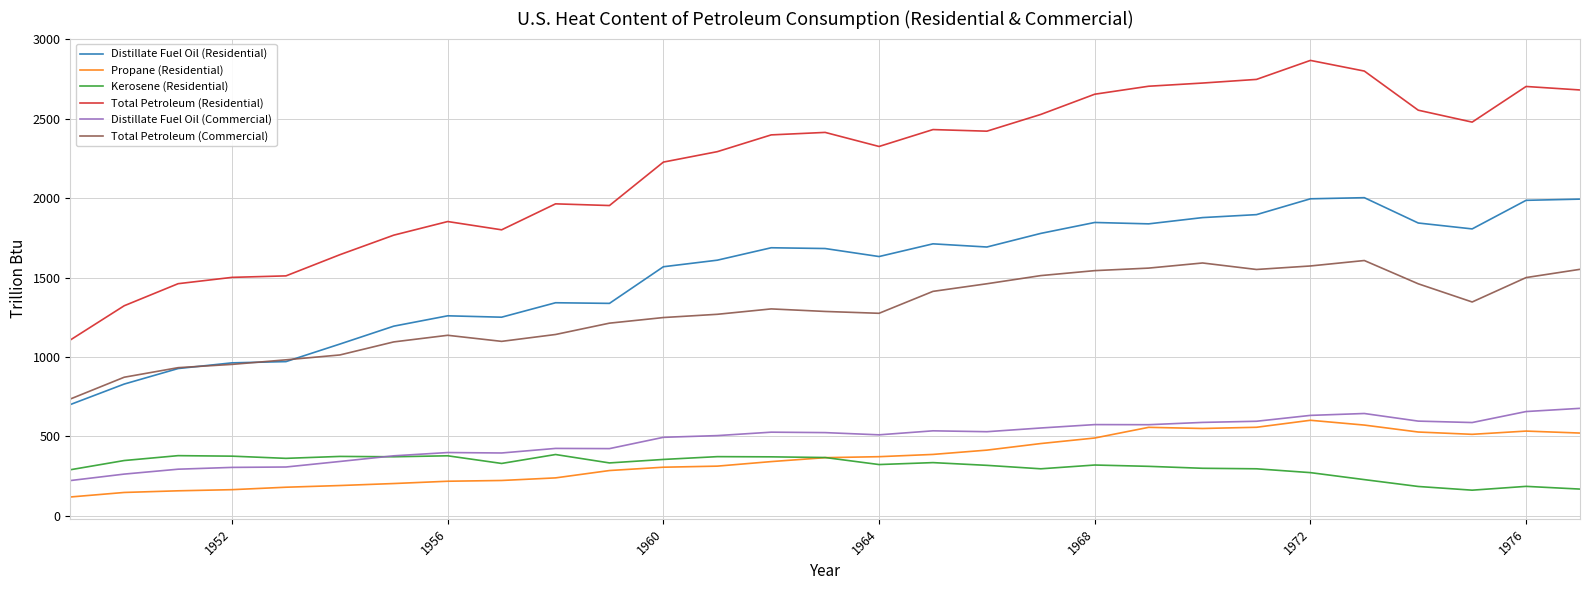

What is the maximum value shown in the chart?

2868.2